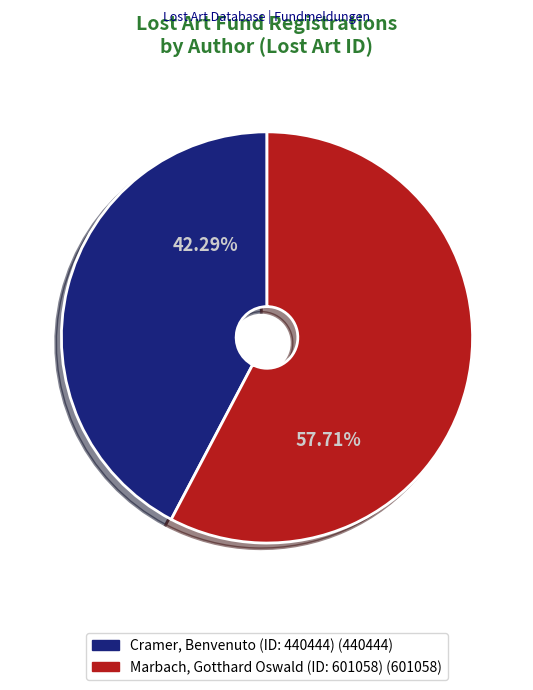

How many slices are in this pie chart?

2